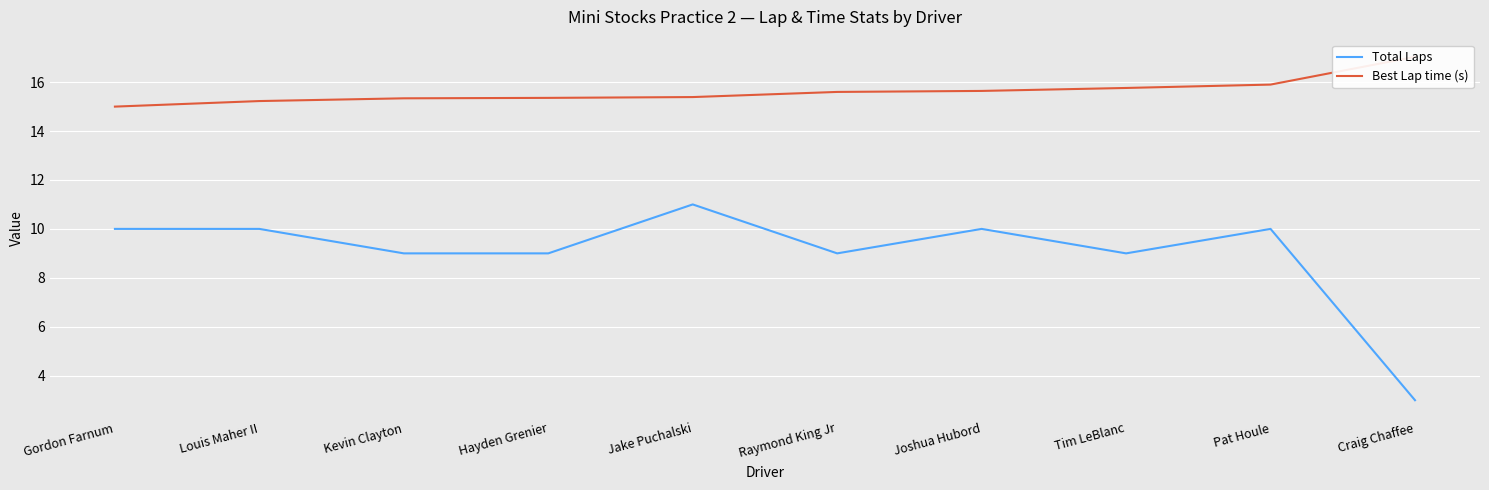

What is the maximum value for Best Lap time (s)?

17.0